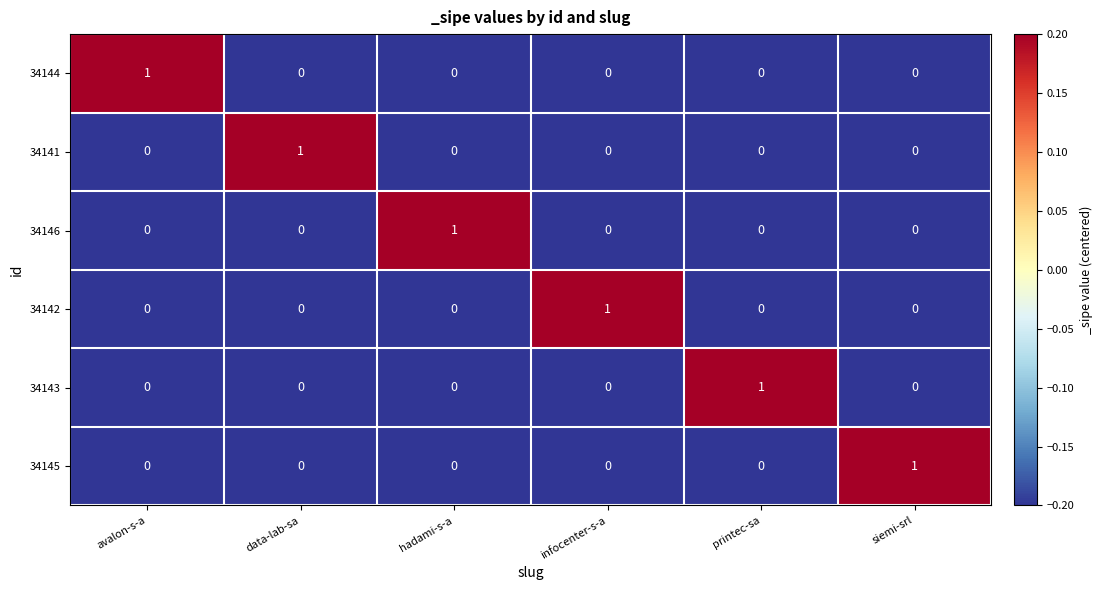

Count the 34145 values in the range 0 to 1.

6